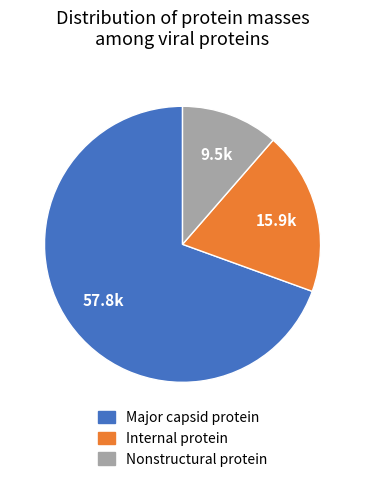

Which category has the smallest portion of the pie?

Nonstructural protein